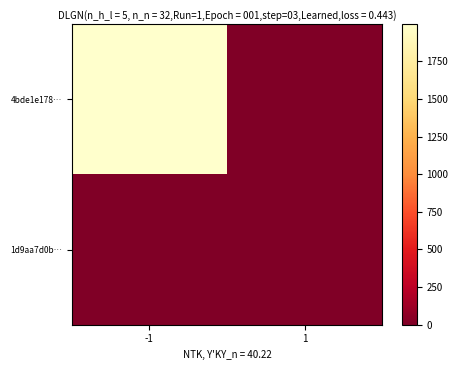

What is the total value across all series at 1?

7